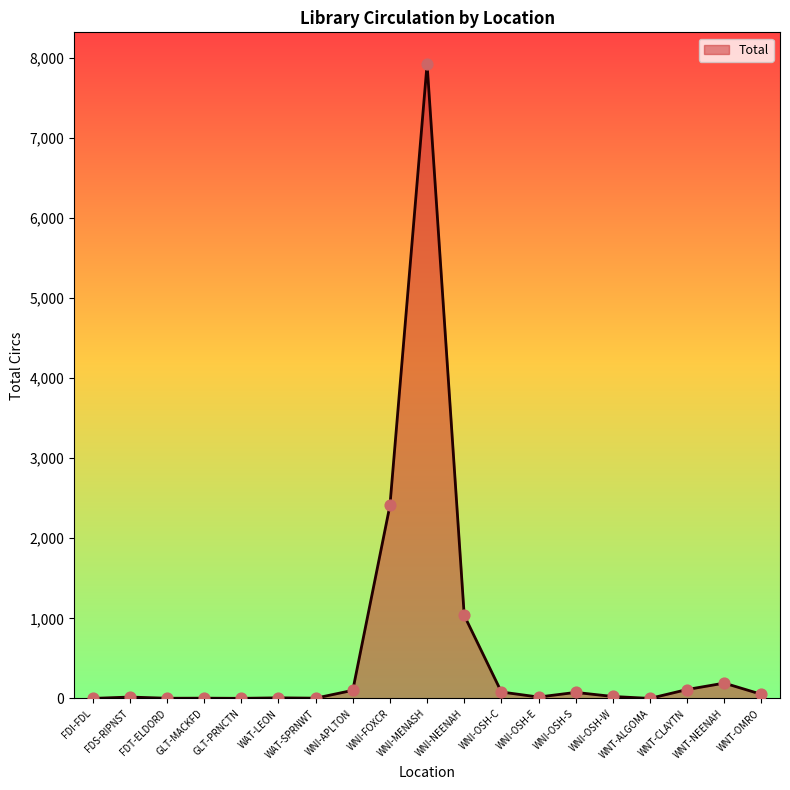

What is the change in value from WNI-OSH-S to WNT-CLAYTN?

+36